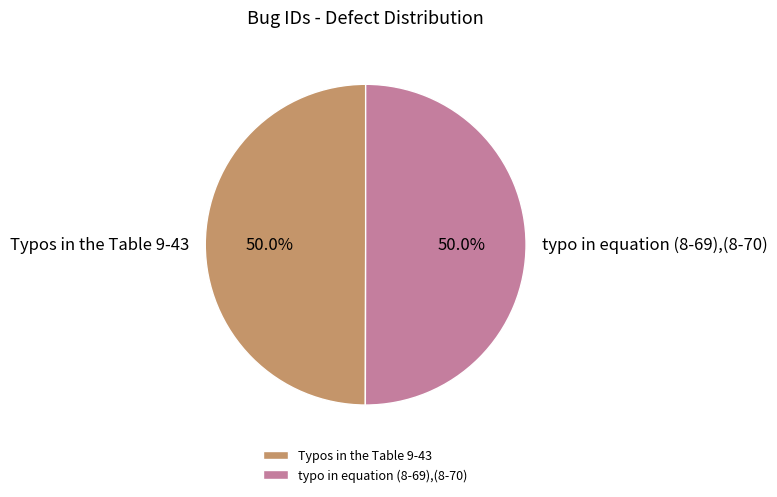

To the nearest percent, what portion does Typos in the Table 9-43 represent?

50%